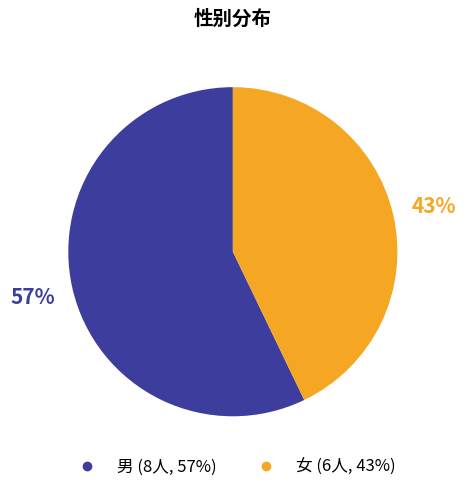

Does 女 represent more than half of the total?

No